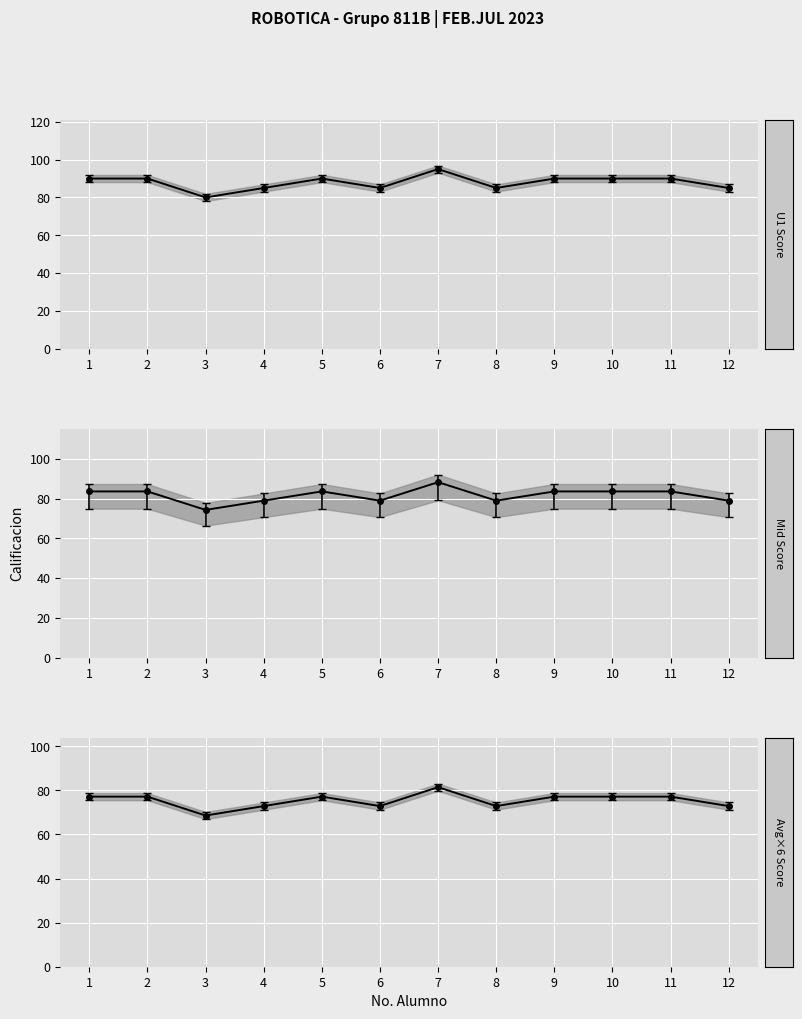

True or false: PROM*6 and Mid cross at least once.

False